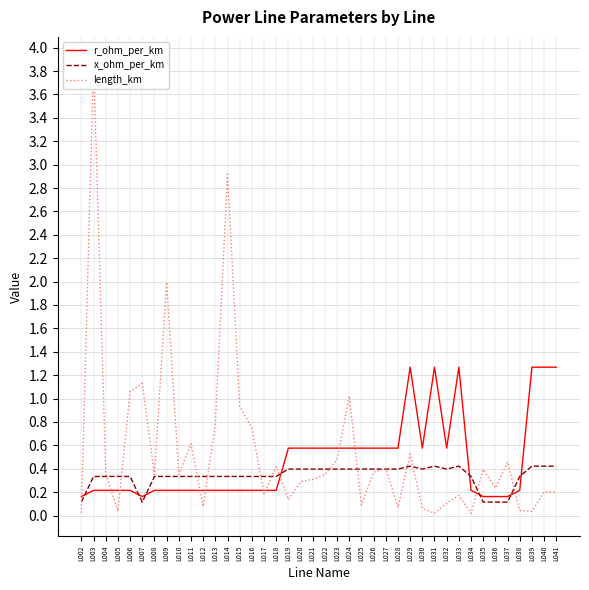

What is the value of the x_ohm_per_km point at the 15th from the left?

0.3